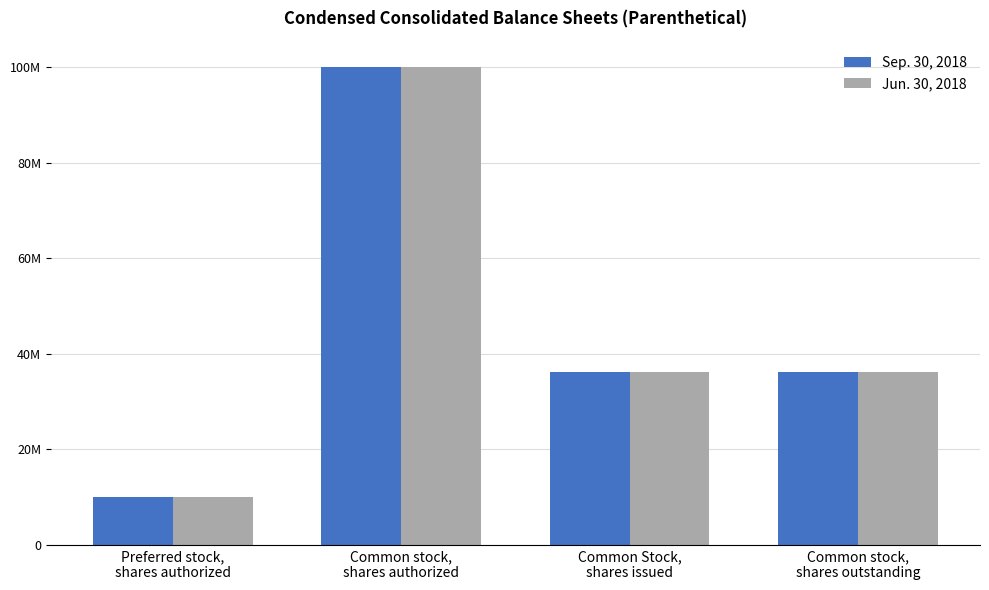

Which label corresponds to the smallest value in the chart?

Preferred stock,
shares authorized